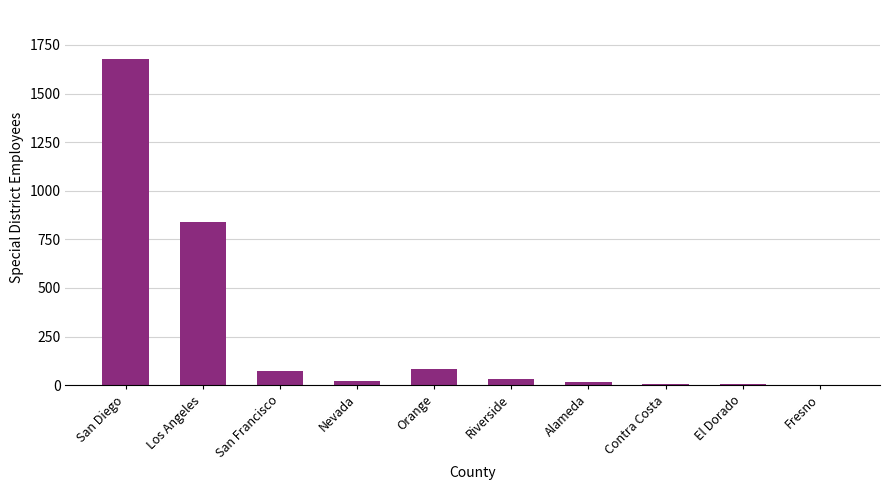

How many series are shown in this chart?

1